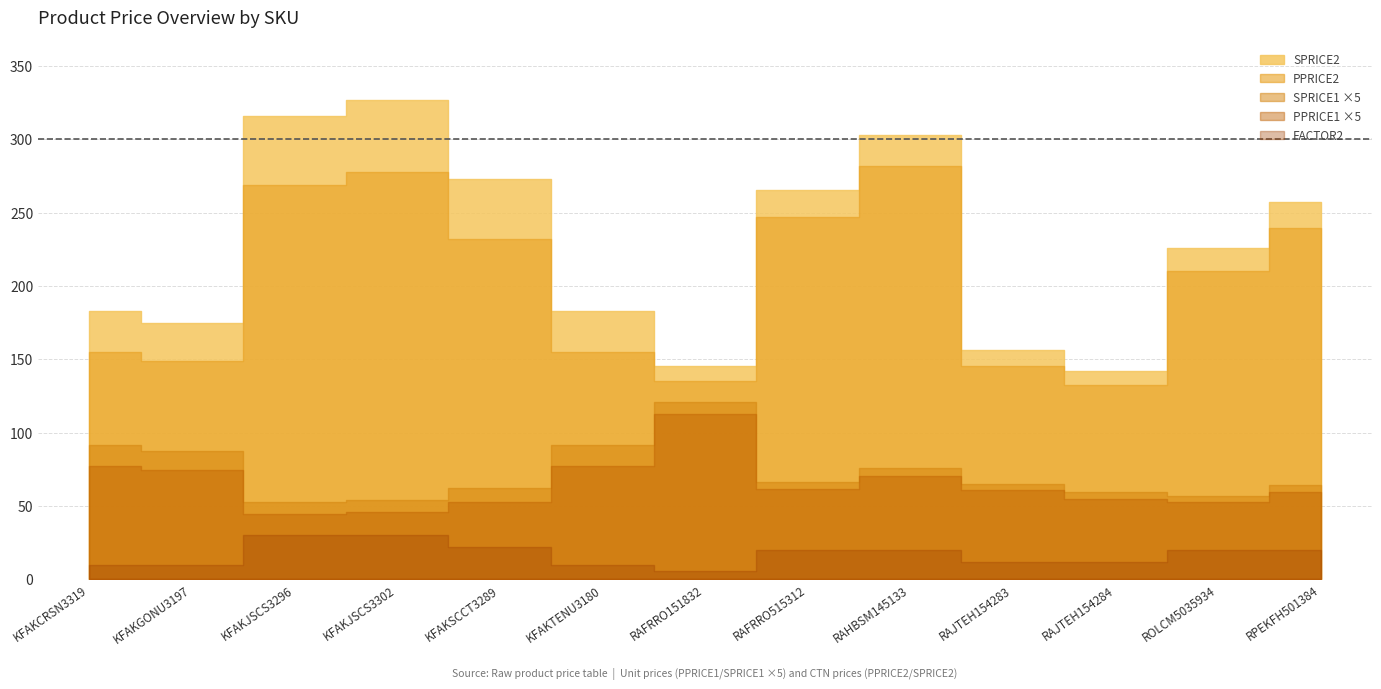

Reading left to right, what are all the values shown in this chart?

PPRICE1: KFAKCRSN3319=15.5	KFAKGONU3197=14.9	KFAKJSCS3296=8.9	KFAKJSCS3302=9.2	KFAKSCCT3289=10.6	KFAKTENU3180=15.5	RAFRRO151832=22.5	RAFRRO515312=12.3	RAHBSM145133=14.1	RAJTEH154283=12.1	RAJTEH154284=11.0	ROLCM5035934=10.5	RPEKFH501384=12.0
SPRICE1: KFAKCRSN3319=18.3	KFAKGONU3197=17.5	KFAKJSCS3296=10.5	KFAKJSCS3302=10.9	KFAKSCCT3289=12.4	KFAKTENU3180=18.3	RAFRRO151832=24.2	RAFRRO515312=13.3	RAHBSM145133=15.2	RAJTEH154283=13.0	RAJTEH154284=11.8	ROLCM5035934=11.3	RPEKFH501384=12.9
PPRICE2: KFAKCRSN3319=155.2	KFAKGONU3197=148.7	KFAKJSCS3296=268.5	KFAKJSCS3302=277.5	KFAKSCCT3289=232.1	KFAKTENU3180=155.2	RAFRRO151832=135.0	RAFRRO515312=246.8	RAHBSM145133=281.8	RAJTEH154283=145.6	RAJTEH154284=132.2	ROLCM5035934=210.2	RPEKFH501384=239.4
SPRICE2: KFAKCRSN3319=182.6	KFAKGONU3197=174.9	KFAKJSCS3296=315.9	KFAKJSCS3302=326.4	KFAKSCCT3289=273.0	KFAKTENU3180=182.6	RAFRRO151832=145.2	RAFRRO515312=265.4	RAHBSM145133=303.0	RAJTEH154283=156.5	RAJTEH154284=142.2	ROLCM5035934=226.0	RPEKFH501384=257.4
FACTOR2: KFAKCRSN3319=10.0	KFAKGONU3197=10.0	KFAKJSCS3296=30.0	KFAKJSCS3302=30.0	KFAKSCCT3289=22.0	KFAKTENU3180=10.0	RAFRRO151832=6.0	RAFRRO515312=20.0	RAHBSM145133=20.0	RAJTEH154283=12.0	RAJTEH154284=12.0	ROLCM5035934=20.0	RPEKFH501384=20.0